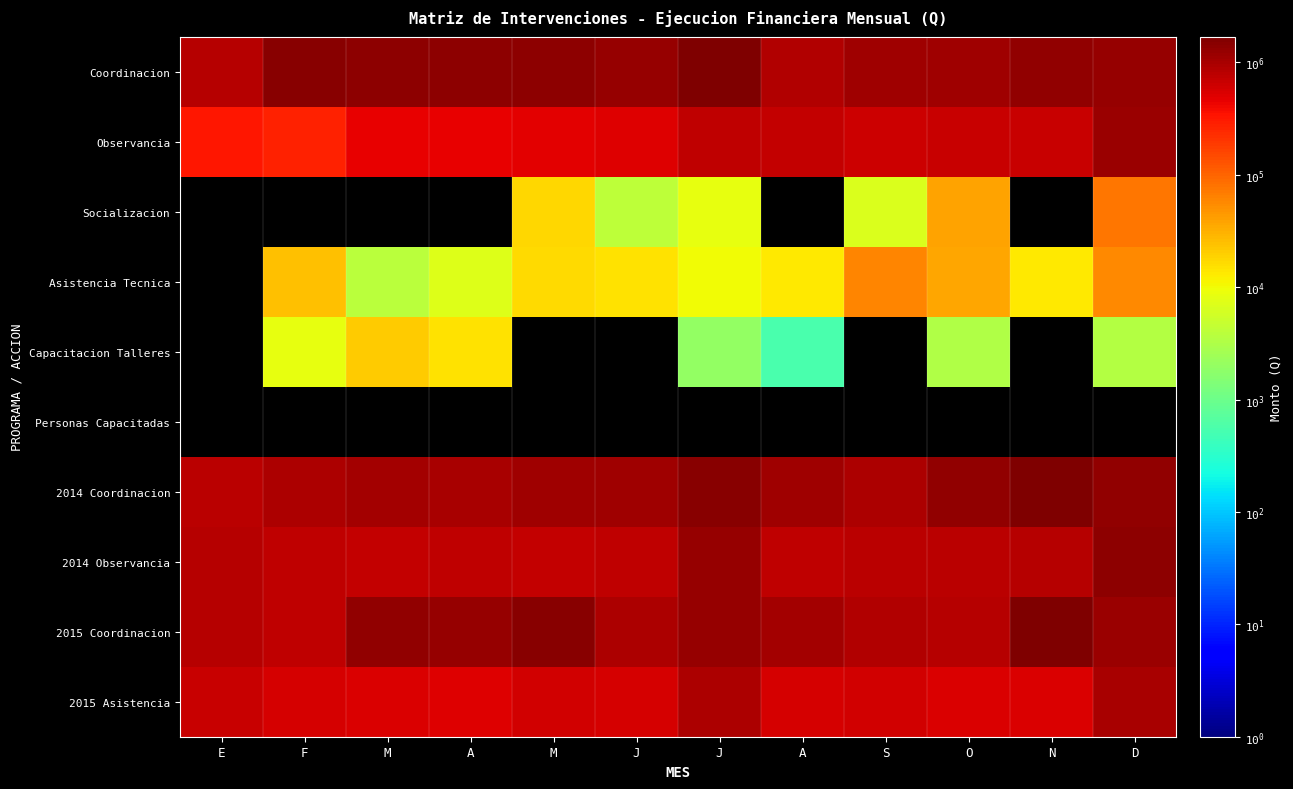

Count the number of categories in the chart.

12